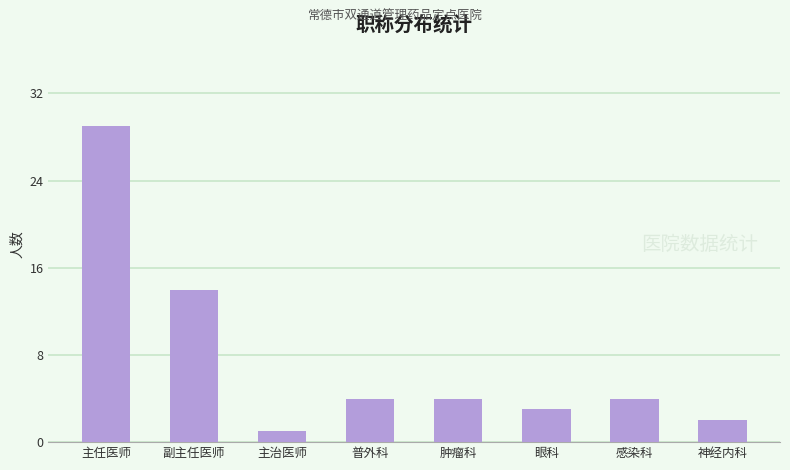

What is the maximum value shown in the chart?

29